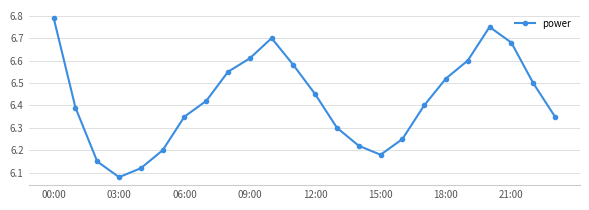

How many categories are shown in the chart?

24